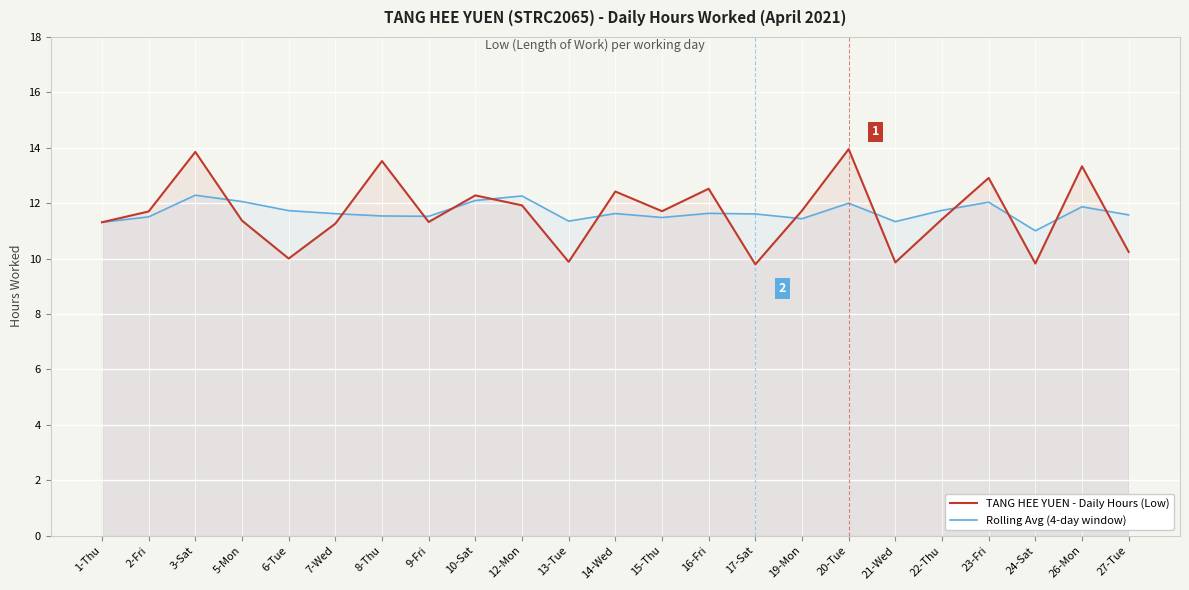

What is the value of the Rolling Avg (4-day window) point at the 11th from the left?

11.4